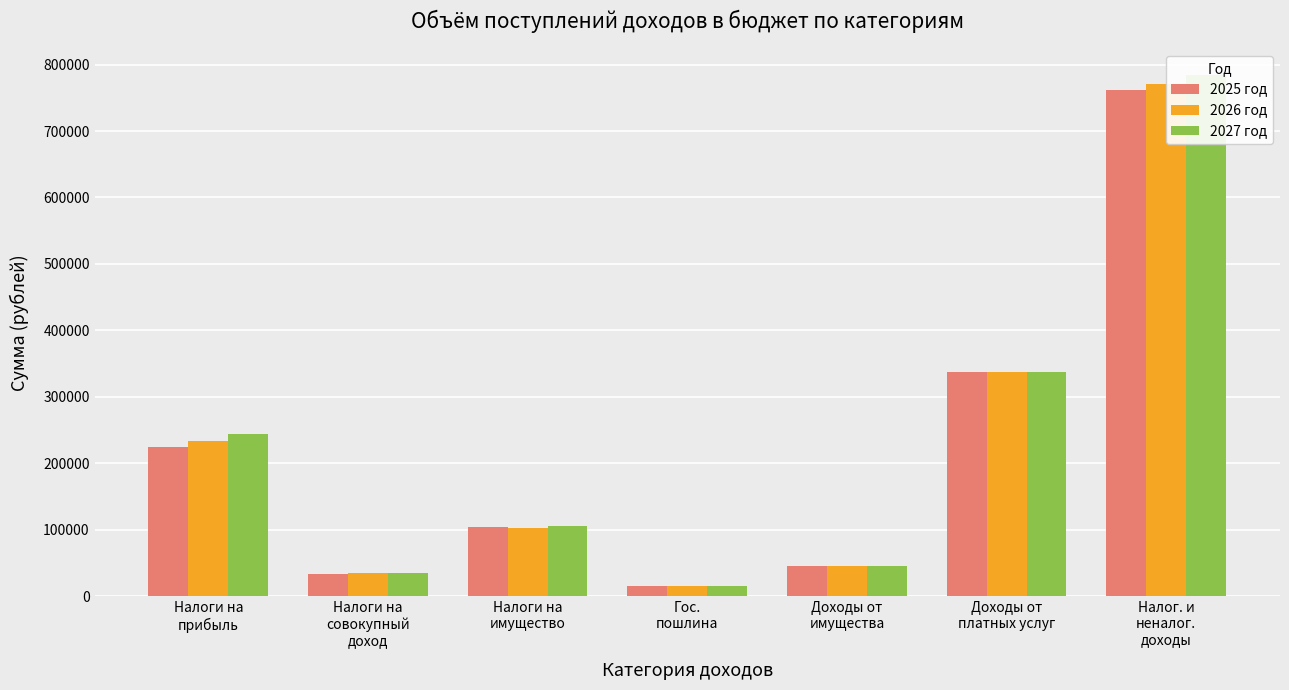

Which category has the lowest value in the 2027 год series?

Гос.
пошлина